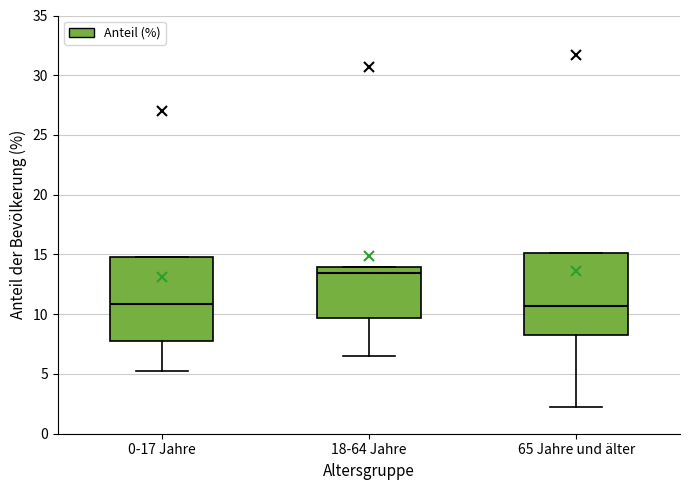

Reading left to right, transcribe this box plot: for each box, give where its median line is, the range the box spans, and where its two whiskers end, as read against the y-axis. The values are not printed on the chart, so give them approximately, as read against the axis.

0-17 Jahre: median 11.0, box 7.5 to 15.0, whiskers 5.5 to 15.0
18-64 Jahre: median 13.5, box 9.5 to 14.0, whiskers 6.5 to 14.0
65 Jahre und älter: median 10.5, box 8.0 to 15.0, whiskers 2.0 to 15.0